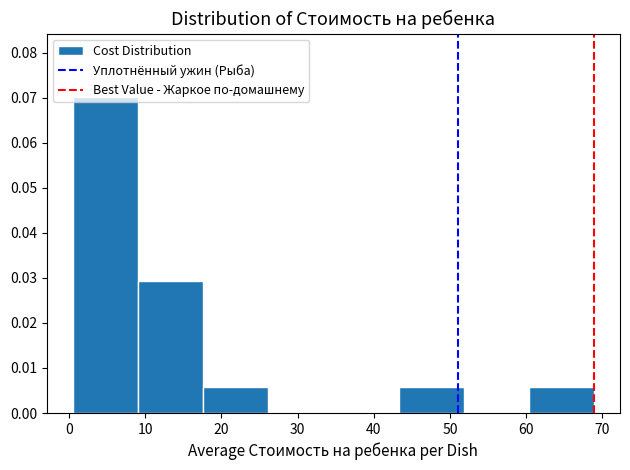

Reading left to right, list every bar in this chart as the range it spans on the x-axis followed by its height. Neither the bar edges nor the heights are printed on the chart, so give them approximately, as read against the axes.

1 to 9: 0.070
9 to 18: 0.029
18 to 26: 0.006
26 to 35: 0
35 to 43: 0
43 to 52: 0.006
52 to 60: 0
60 to 69: 0.006